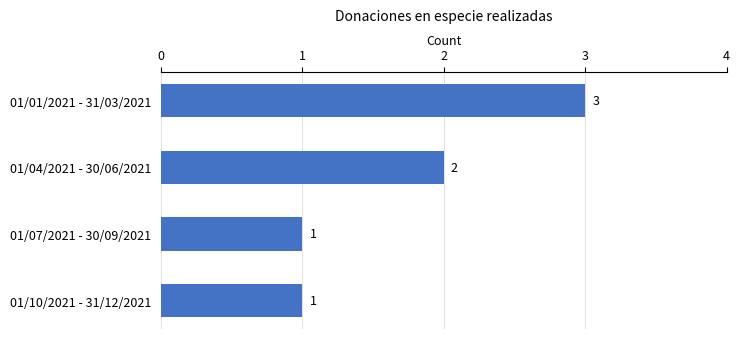

Reading bottom to top, extract all data points from this chart.

1	1	2	3